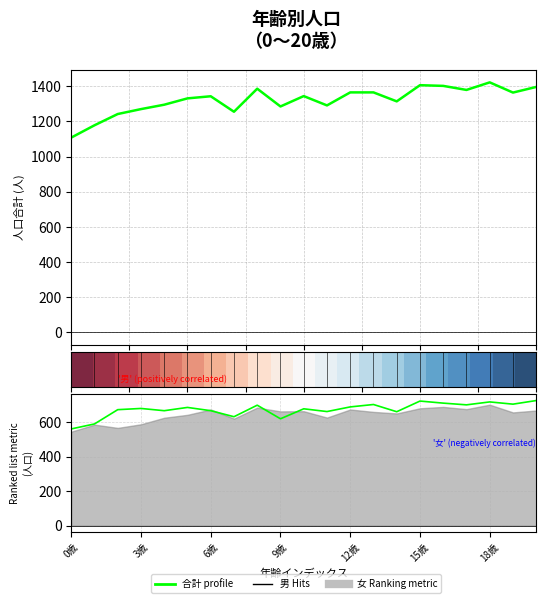

Where is the first local minimum for 合計?

7